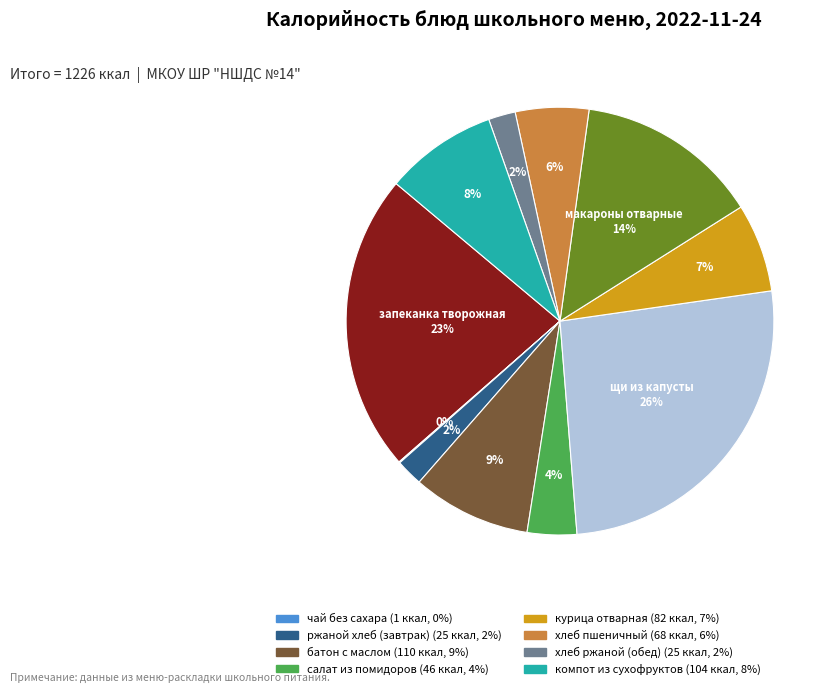

To the nearest percent, what is the average slice percentage?

9%